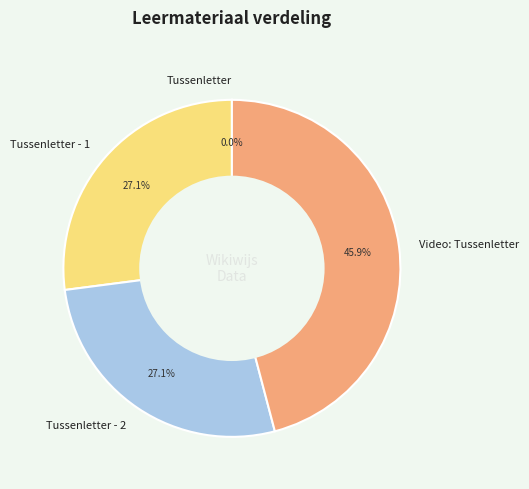

Is there a majority slice in this chart?

No